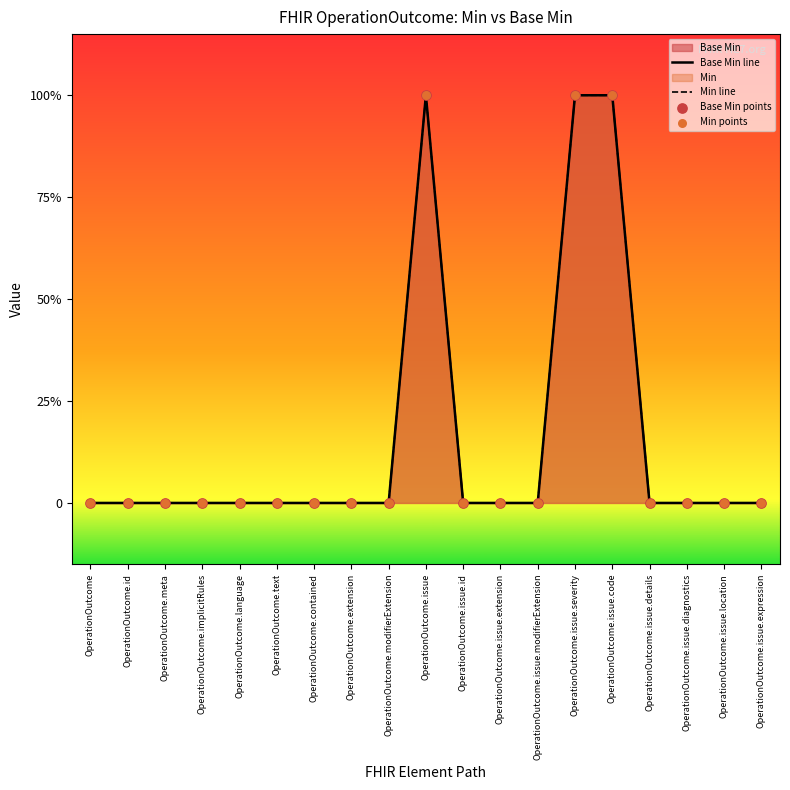

At how many categories does at least one series exceed 0?

3